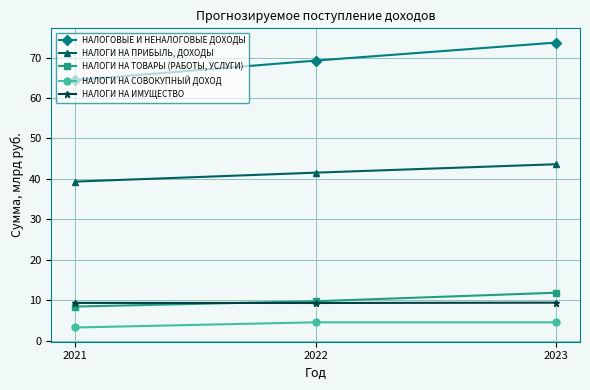

List the series in order of their peak value, lowest first.

НАЛОГИ НА СОВОКУПНЫЙ ДОХОД, НАЛОГИ НА ИМУЩЕСТВО, НАЛОГИ НА ТОВАРЫ (РАБОТЫ, УСЛУГИ), НАЛОГИ НА ПРИБЫЛЬ, ДОХОДЫ, НАЛОГОВЫЕ И НЕНАЛОГОВЫЕ ДОХОДЫ